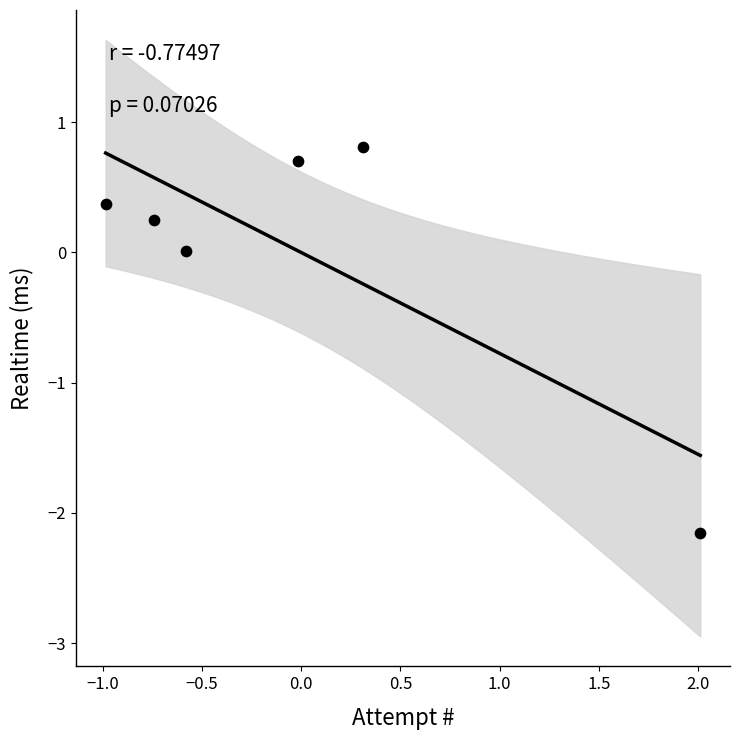

What is the range of X values (max minus min)?

3.0